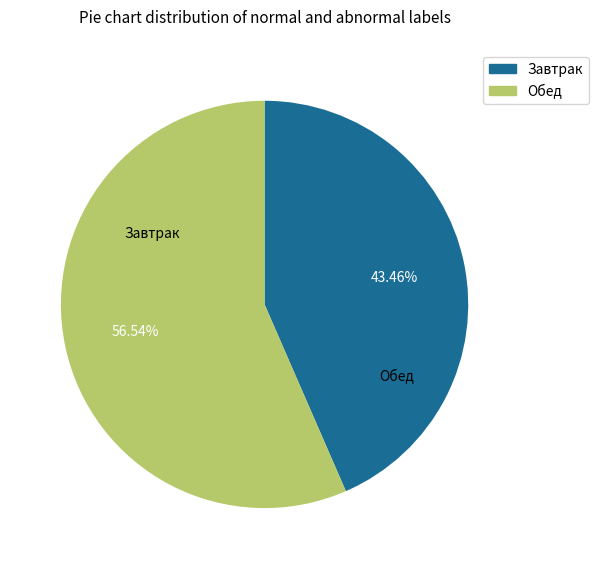

Count the number of slices in the pie.

2